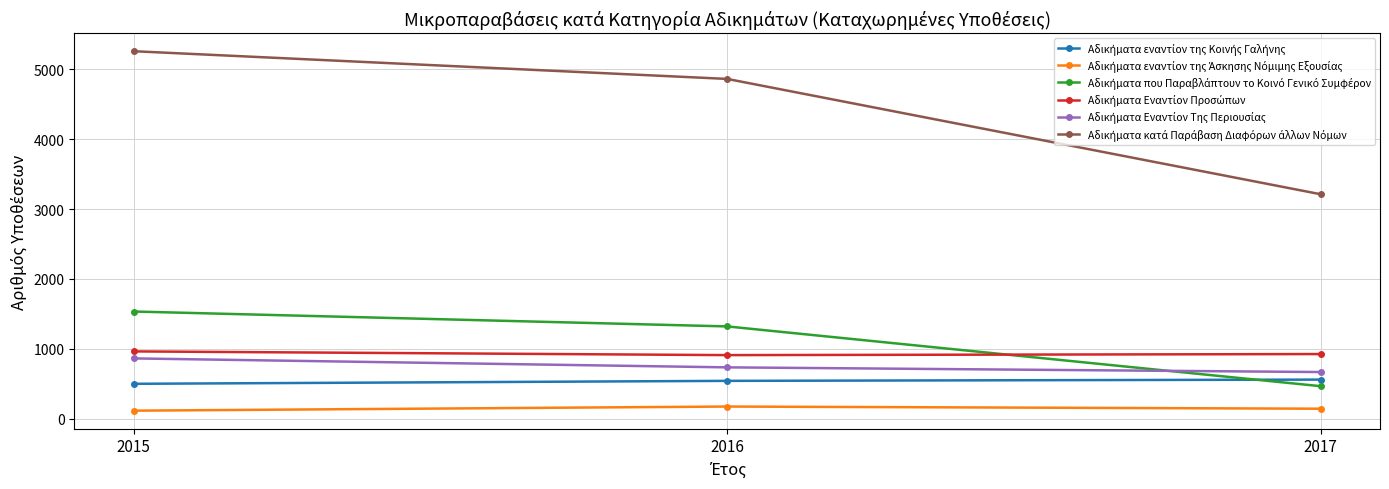

What is the total value across all series at 2017?

5984